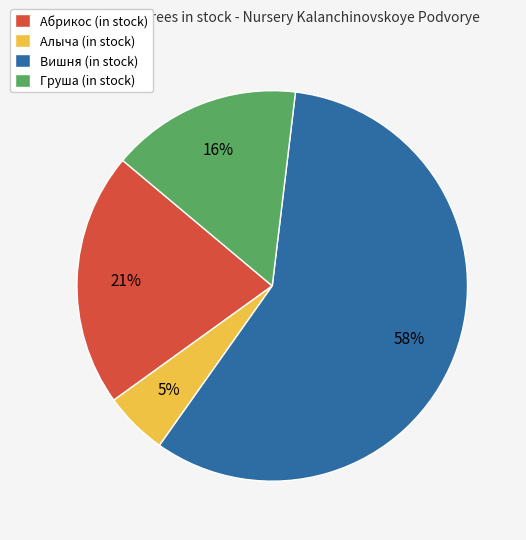

Between Алыча and Абрикос, which is larger?

Абрикос